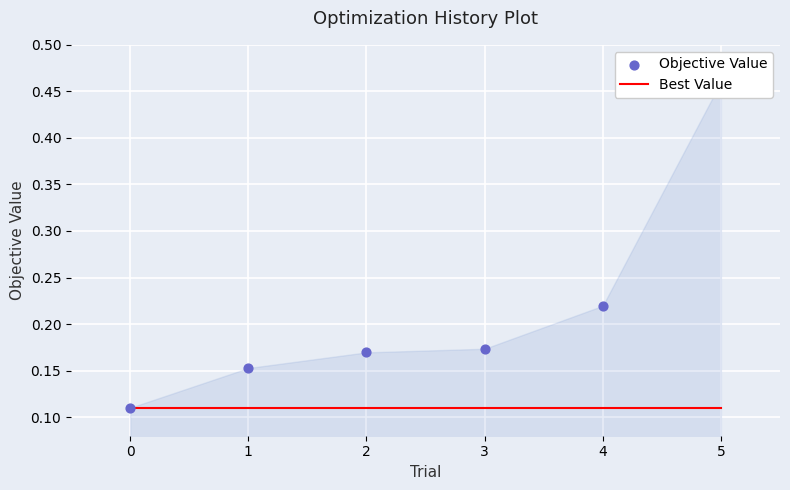

Which series contains the lowest Y value?

Best Value